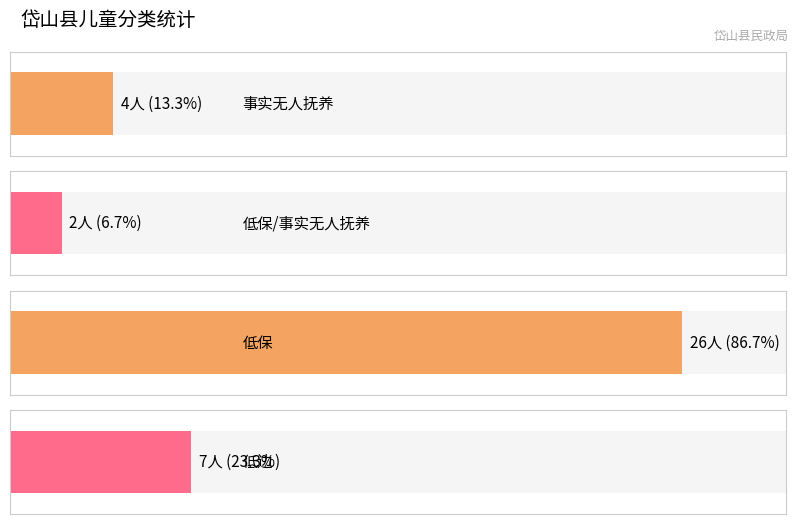

Reading left to right, extract all data points from this chart.

4	2	26	7